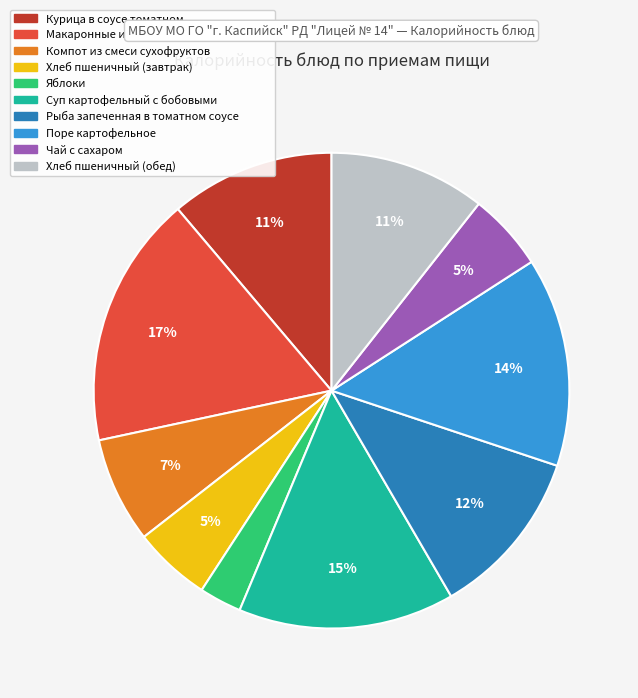

How many segments does this pie chart have?

10